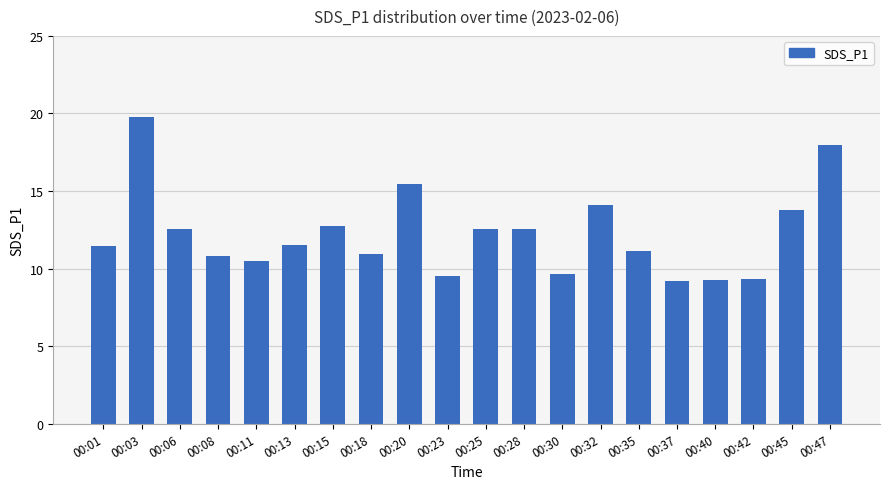

What is the ratio of the value at 00:37 to the value at 00:08?

0.8